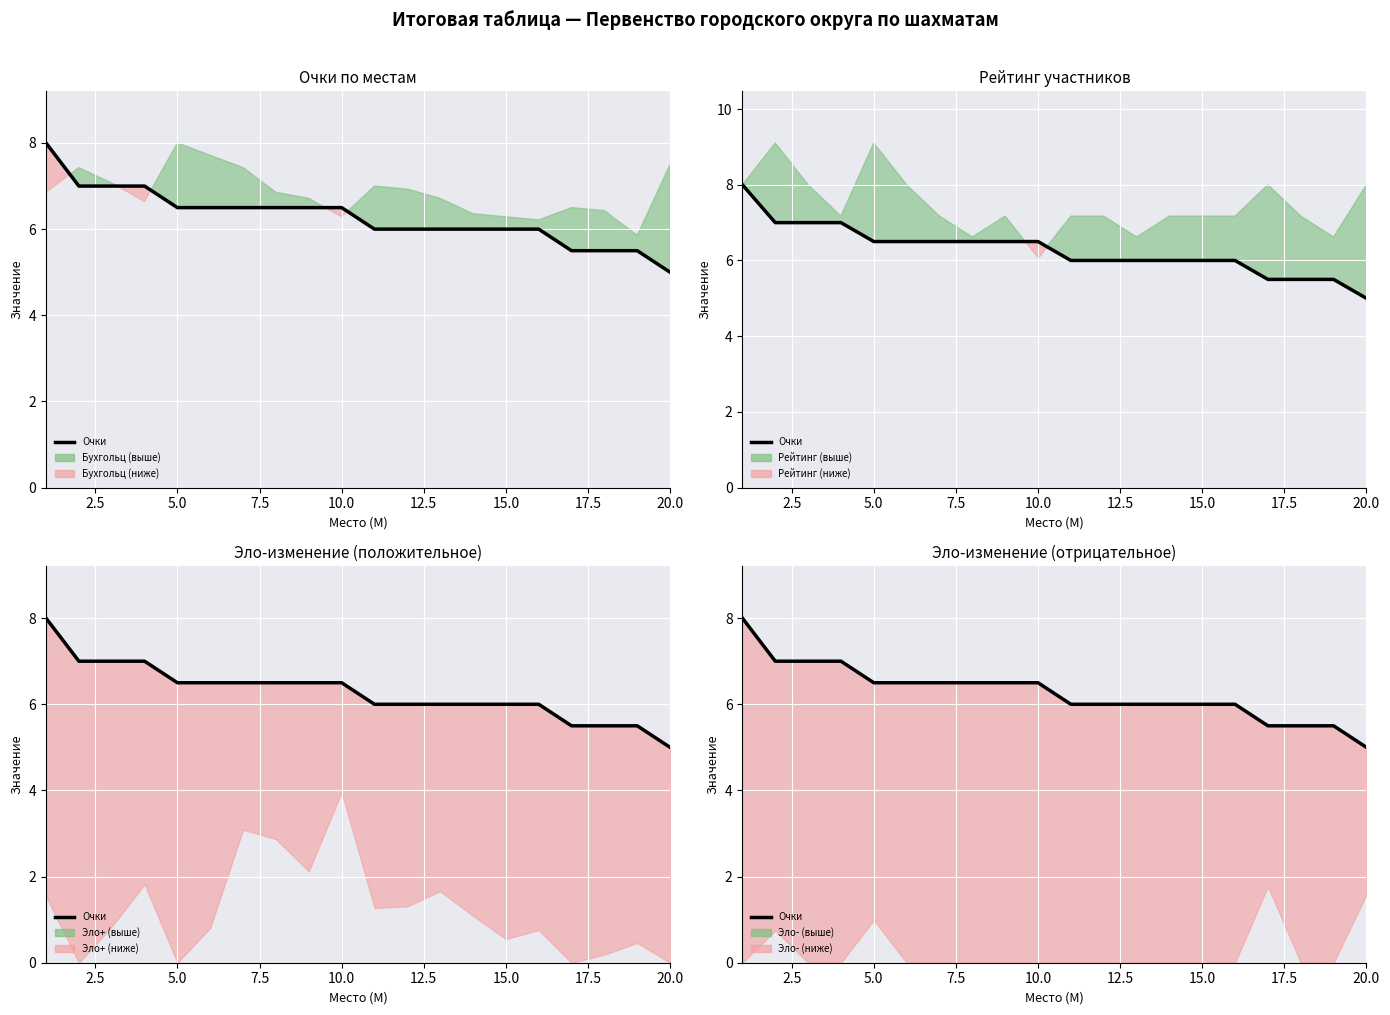

Reading left to right, transcribe all the data shown in this chart.

8.0	7.0	7.0	7.0	6.5	6.5	6.5	6.5	6.5	6.5	6.0	6.0	6.0	6.0	6.0	6.0	5.5	5.5	5.5	5.0